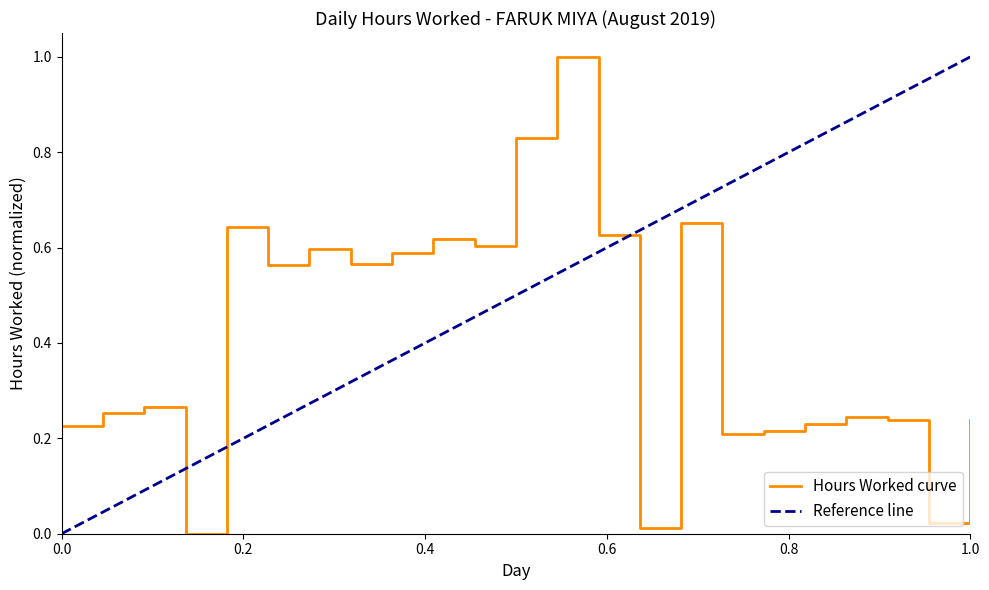

True or false: there are more than 1 points higher than both neighbors.

True